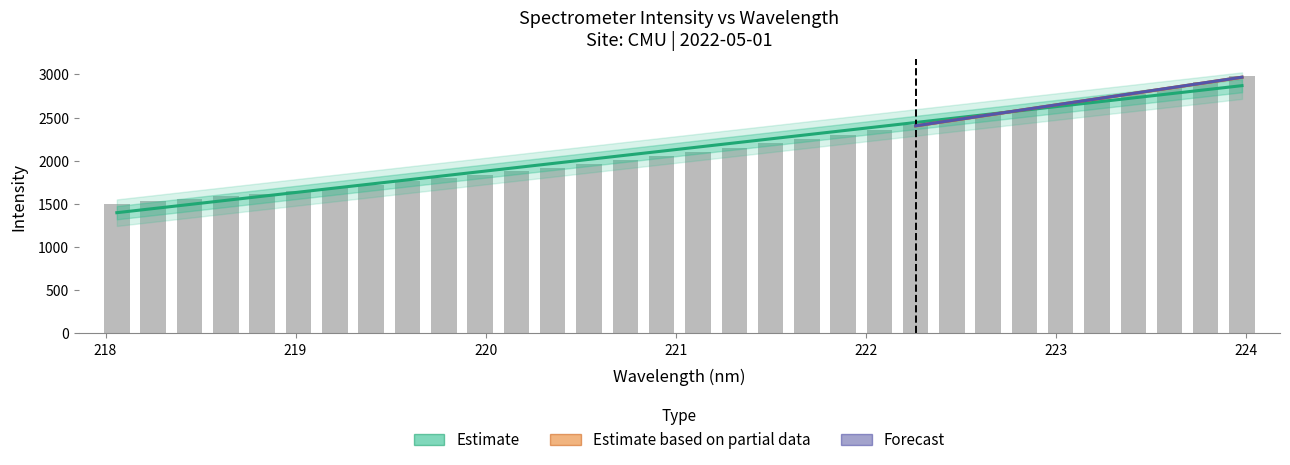

What is the label of the 25th bar from the right?

224